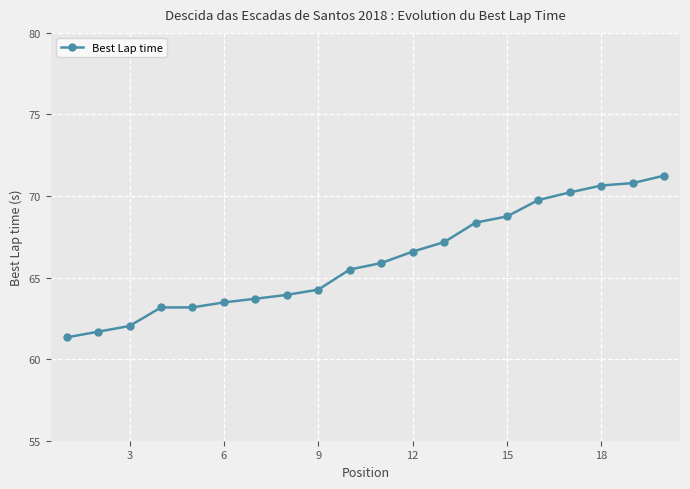

What is the greatest value displayed?

71.3